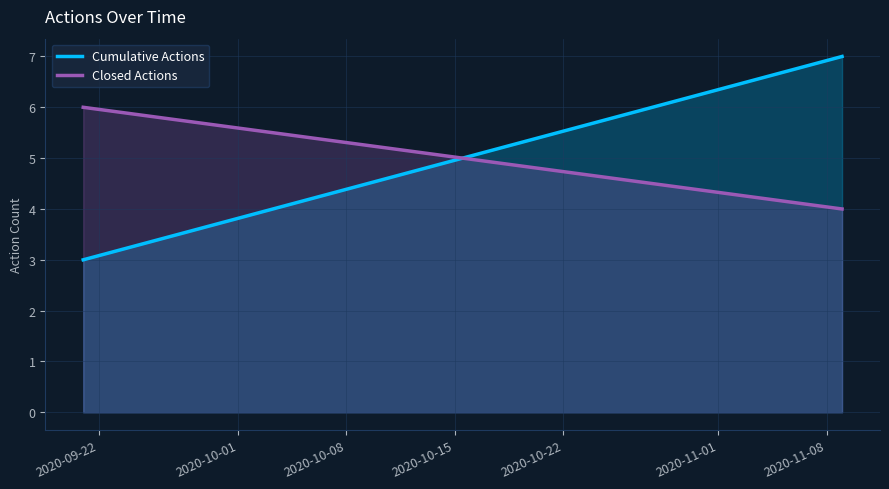

Between 2020-09-22 and 2020-10-01, which series saw the biggest shift?

Cumulative Actions